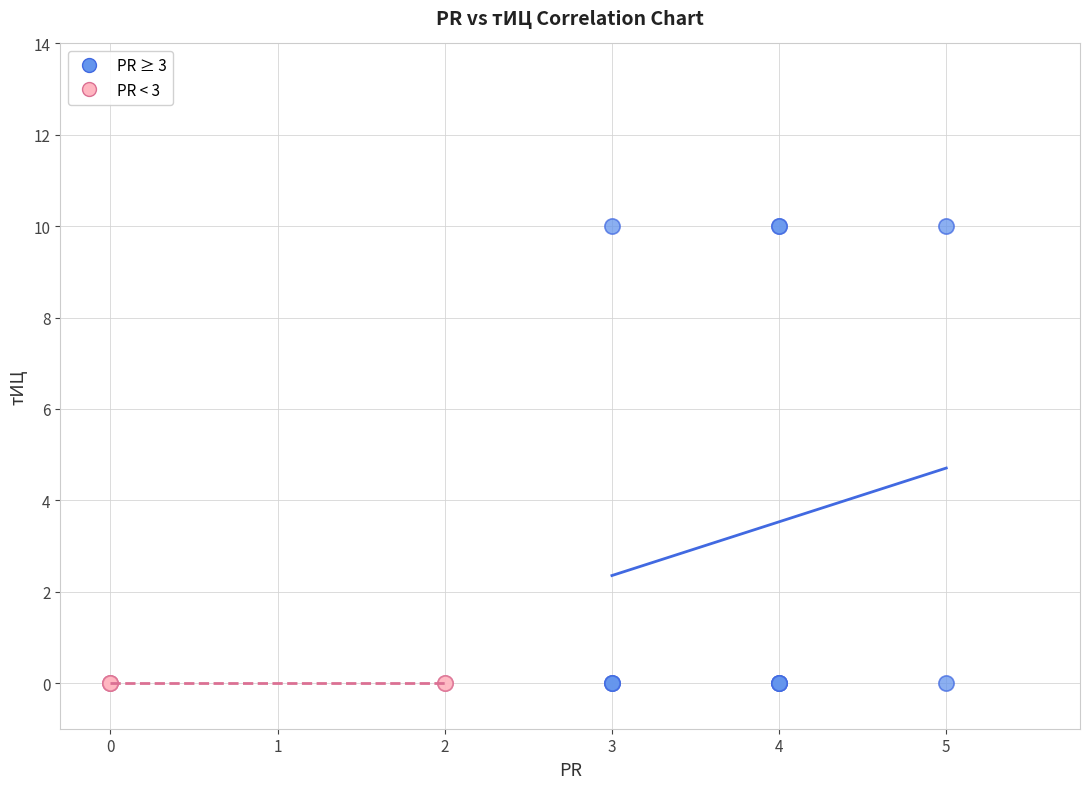

Which series reaches the maximum Y coordinate?

PR ≥ 3